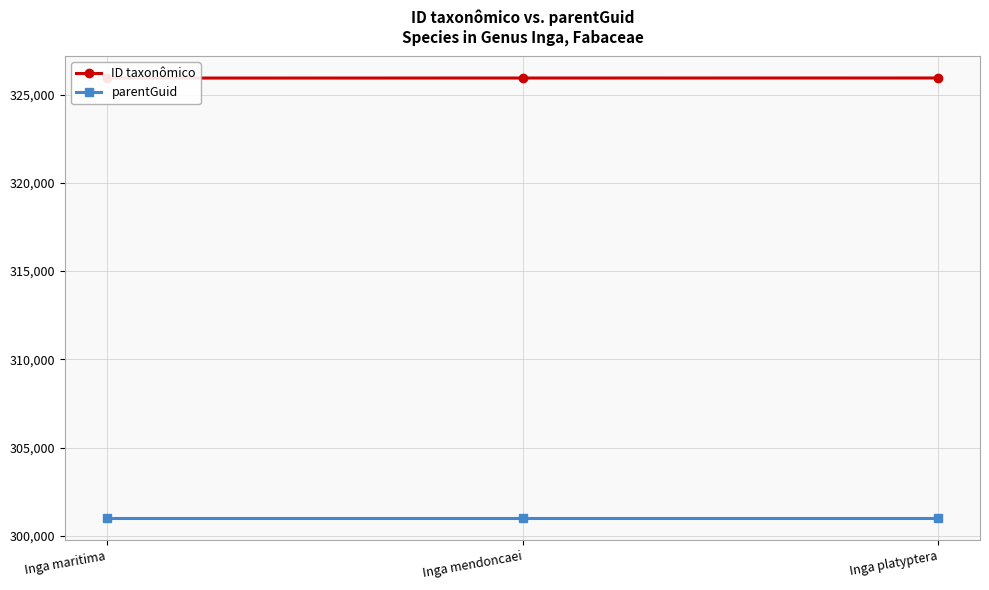

What is the difference between the highest and lowest values at Inga maritima?

24919